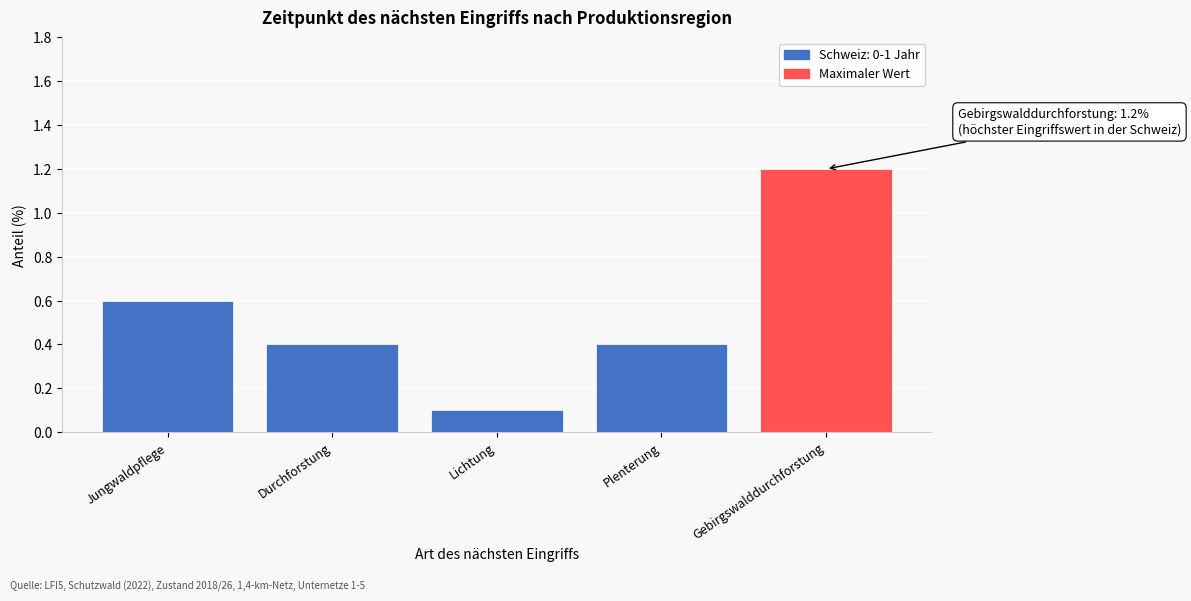

Reading left to right, what are all the values shown in this chart?

Jungwaldpflege=0.6	Durchforstung=0.4	Lichtung=0.1	Plenterung=0.4	Gebirgswalddurchforstung=1.2